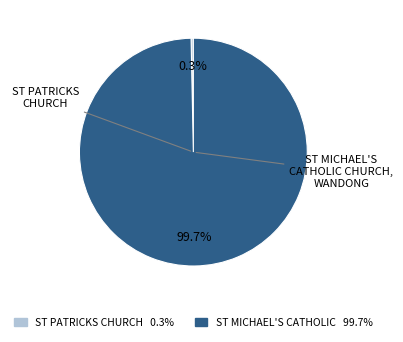

Does any single category account for the majority?

Yes